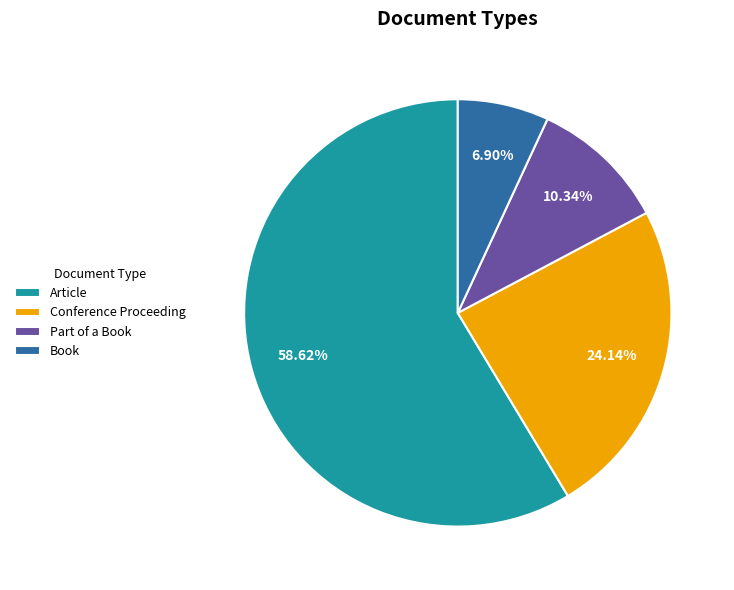

To the nearest percent, what is the difference between the Conference Proceeding and Part of a Book slice percentages?

14%